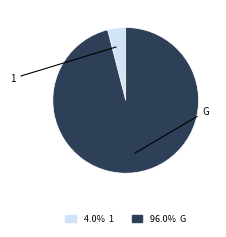

Is there any slice that represents more than half of the pie?

Yes